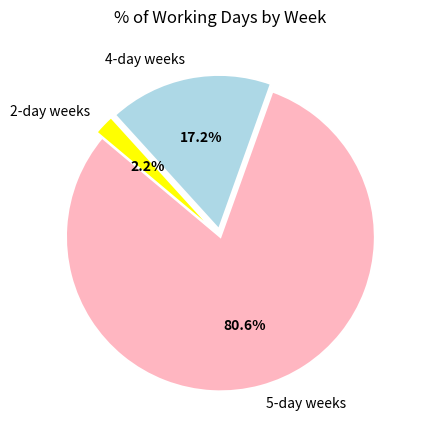

What percentage is NOT represented by 5-day weeks?

19.4%